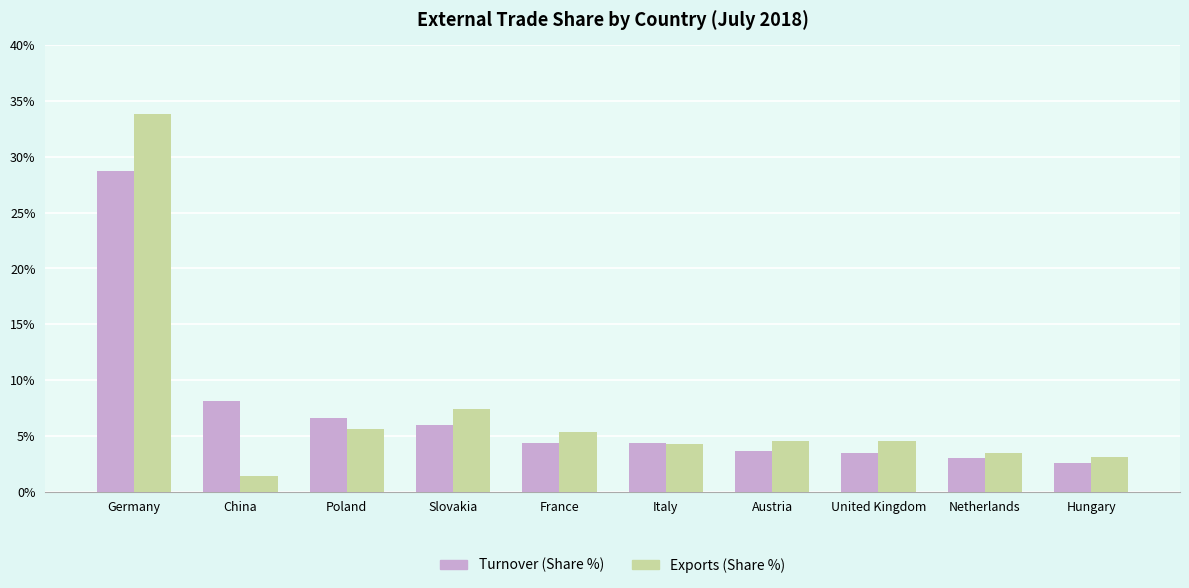

Which series has the widest spread of values?

Exports (Share %)